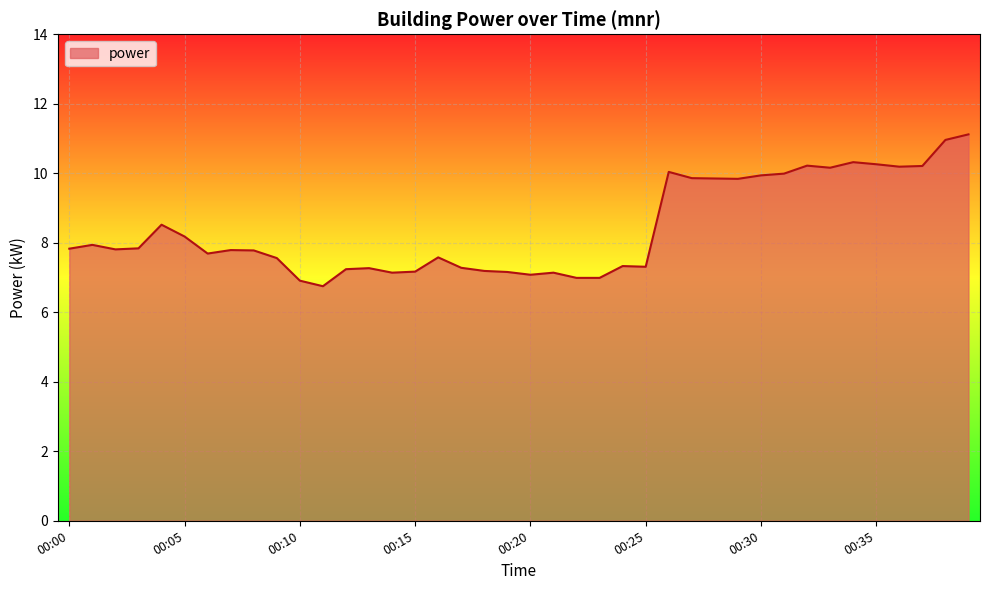

What is the greatest value displayed?

11.1